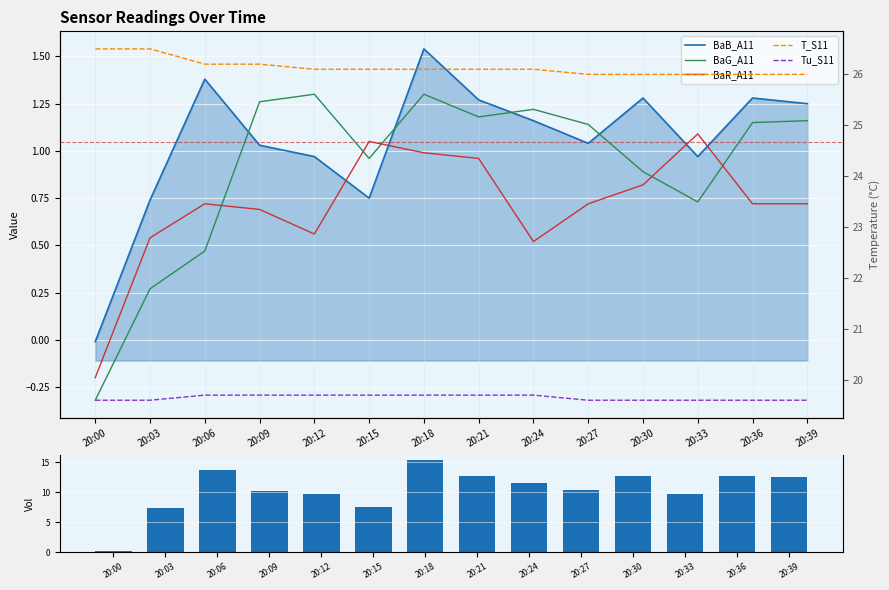

Which has a higher value, 20:15 or 20:30?

20:30